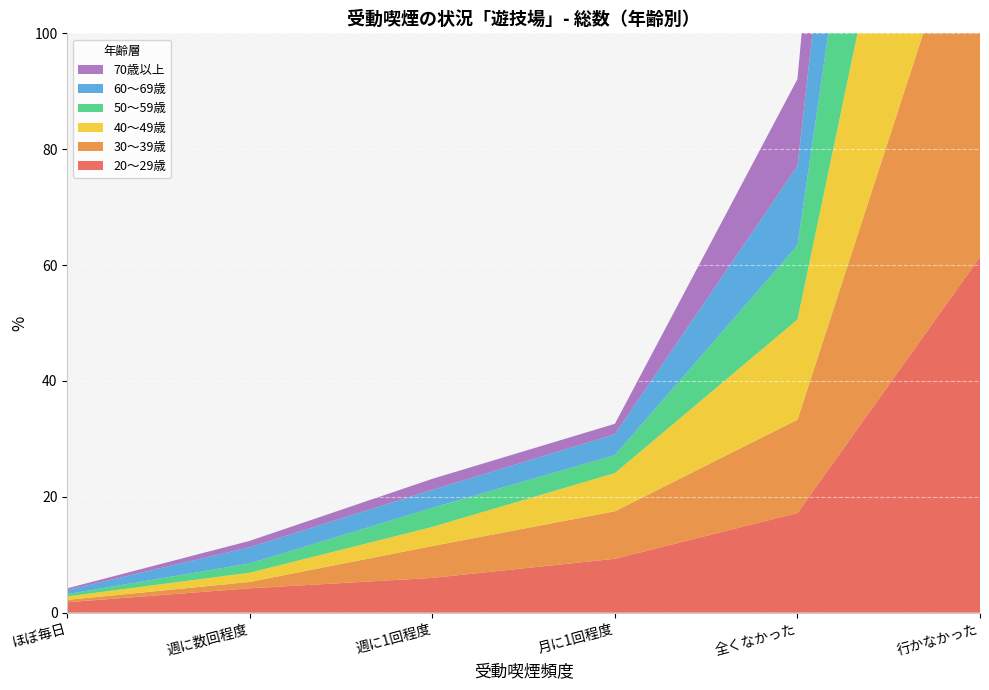

Reading left to right, list all the values displayed in this chart.

20～29歳: ほぼ毎日=1.8	週に数回程度=4.2	週に1回程度=6.0	月に1回程度=9.3	全くなかった=17.2	行かなかった=61.4
30～39歳: ほぼ毎日=0.4	週に数回程度=1.1	週に1回程度=5.5	月に1回程度=8.2	全くなかった=16.1	行かなかった=68.7
40～49歳: ほぼ毎日=0.6	週に数回程度=1.6	週に1回程度=3.3	月に1回程度=6.6	全くなかった=17.3	行かなかった=70.7
50～59歳: ほぼ毎日=0.4	週に数回程度=1.6	週に1回程度=3.3	月に1回程度=3.1	全くなかった=12.8	行かなかった=78.9
60～69歳: ほぼ毎日=0.7	週に数回程度=2.8	週に1回程度=3.1	月に1回程度=3.6	全くなかった=13.7	行かなかった=76.1
70歳以上: ほぼ毎日=0.3	週に数回程度=1.1	週に1回程度=1.9	月に1回程度=1.8	全くなかった=15.0	行かなかった=80.0